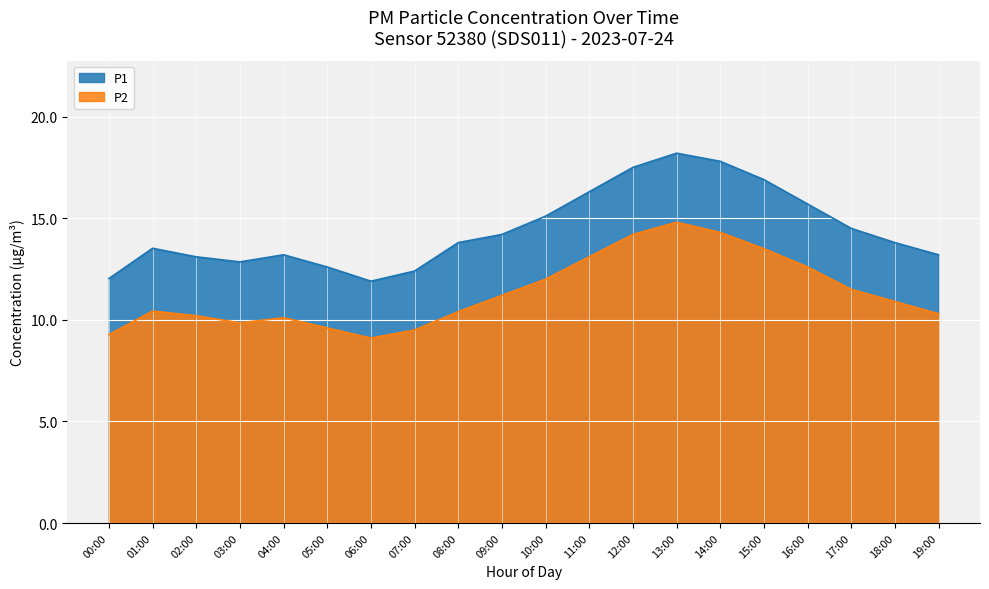

In P2, how many points are lower than both neighbors (excluding endpoints)?

2